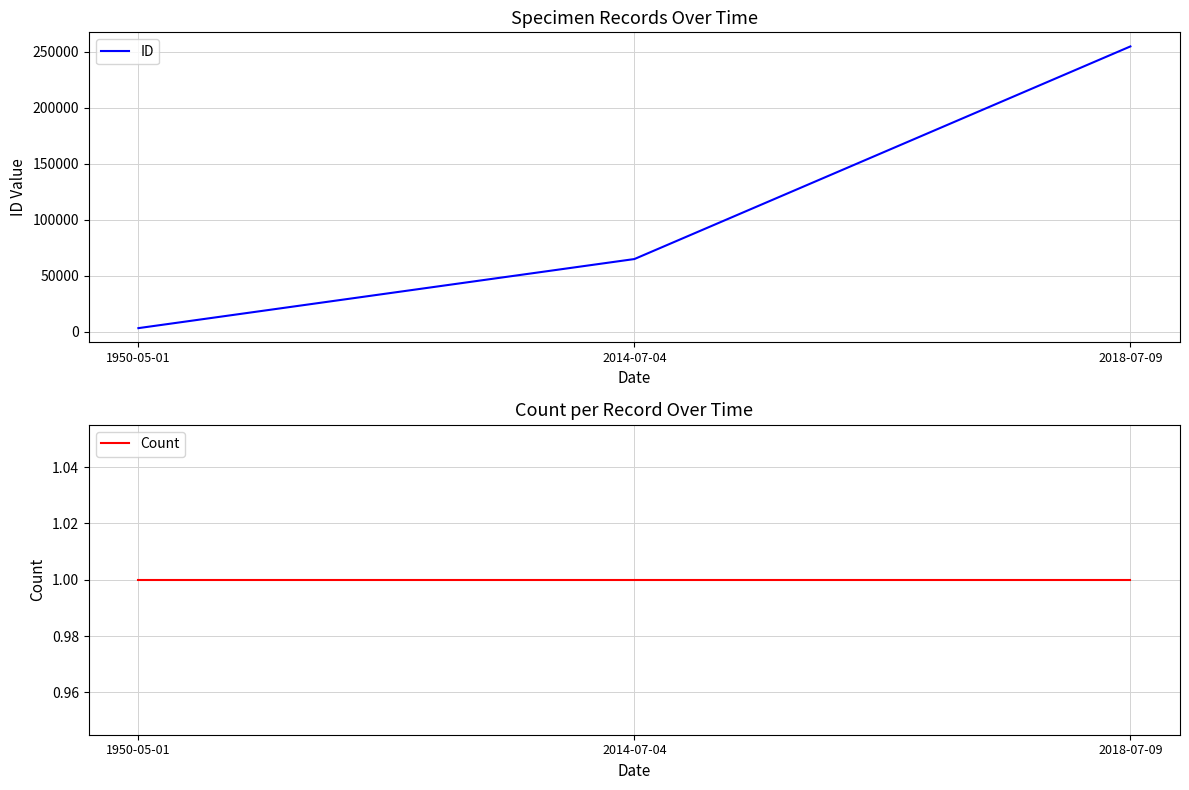

What is the average value of the ID series?

107617